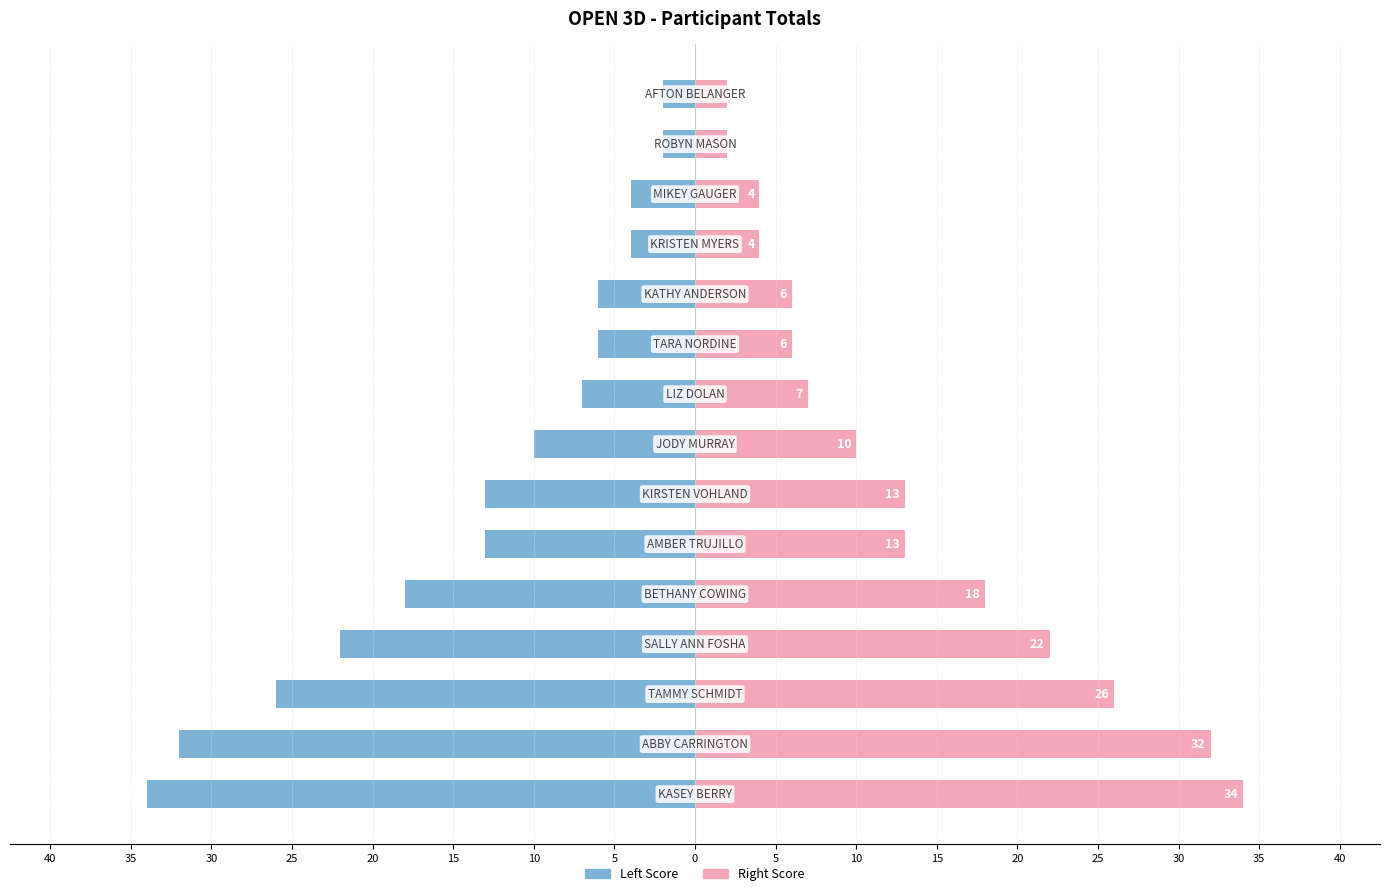

Which has a higher value, 25 or 15?

25